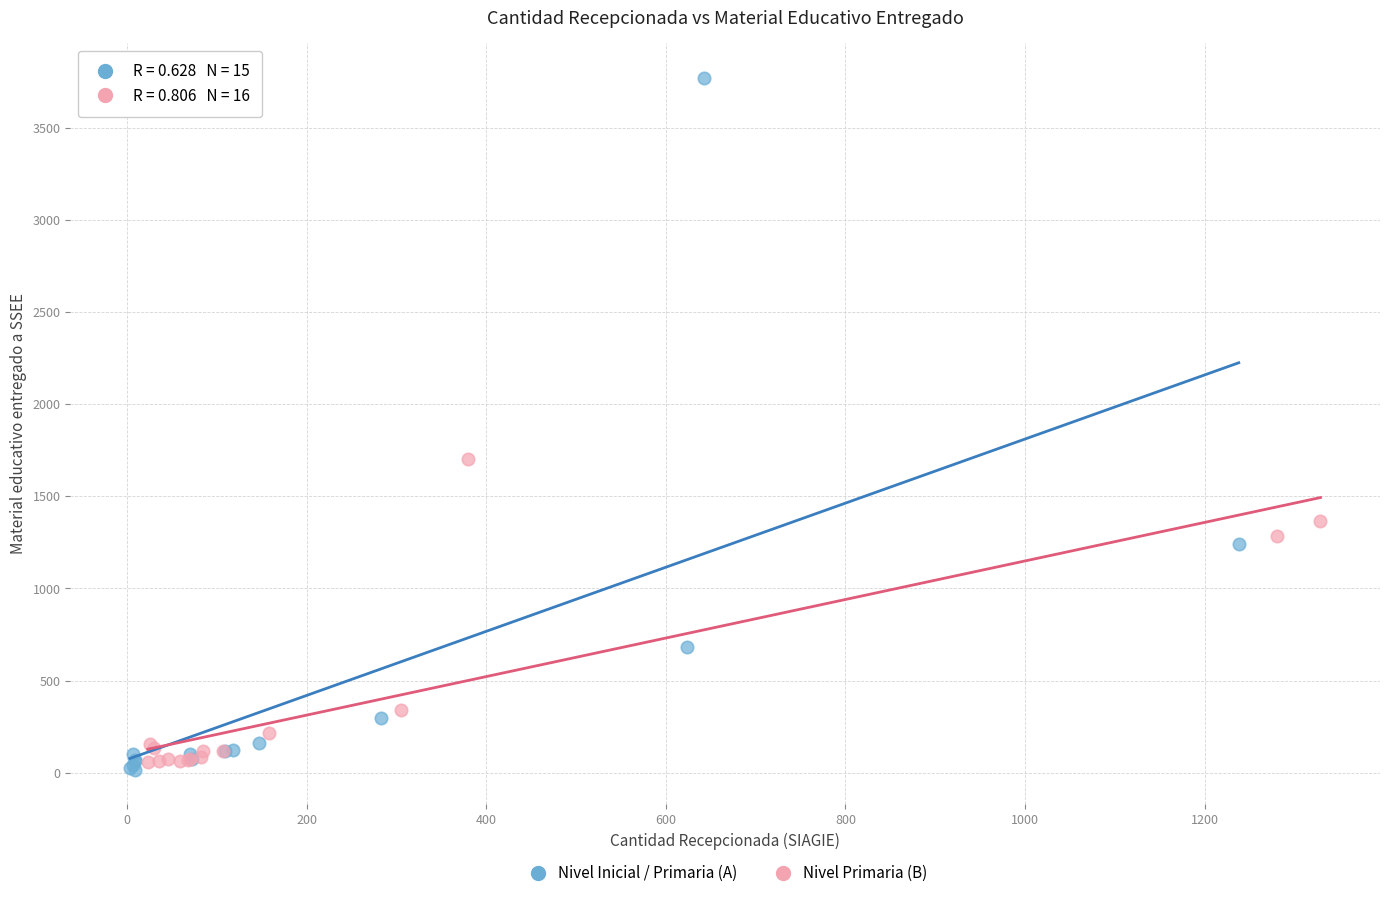

Which series contains the highest Y value?

Nivel Inicial / Primaria (A)